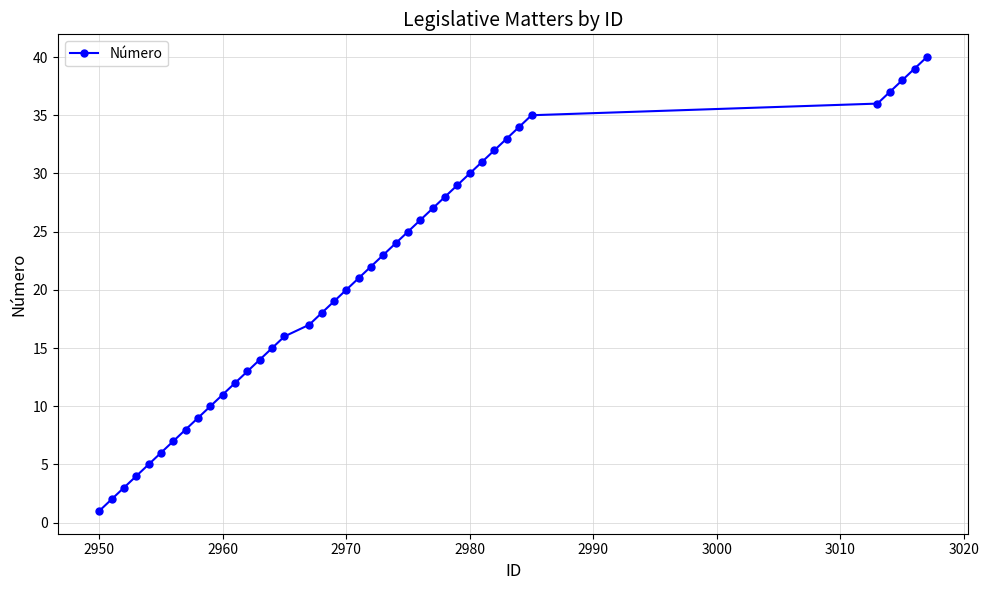

How many values are below 21?

20